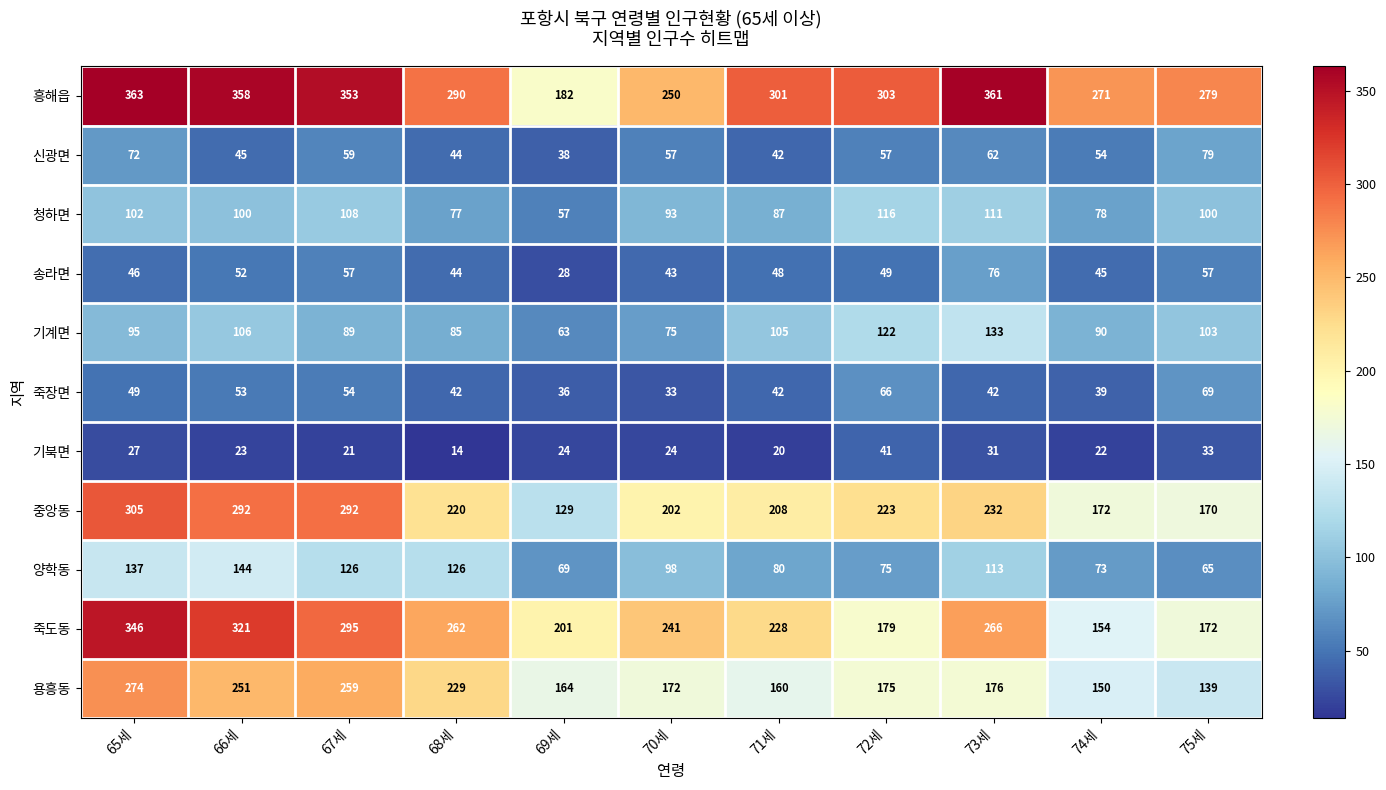

Is it true that 양학동 equals 73 at 74세?

True